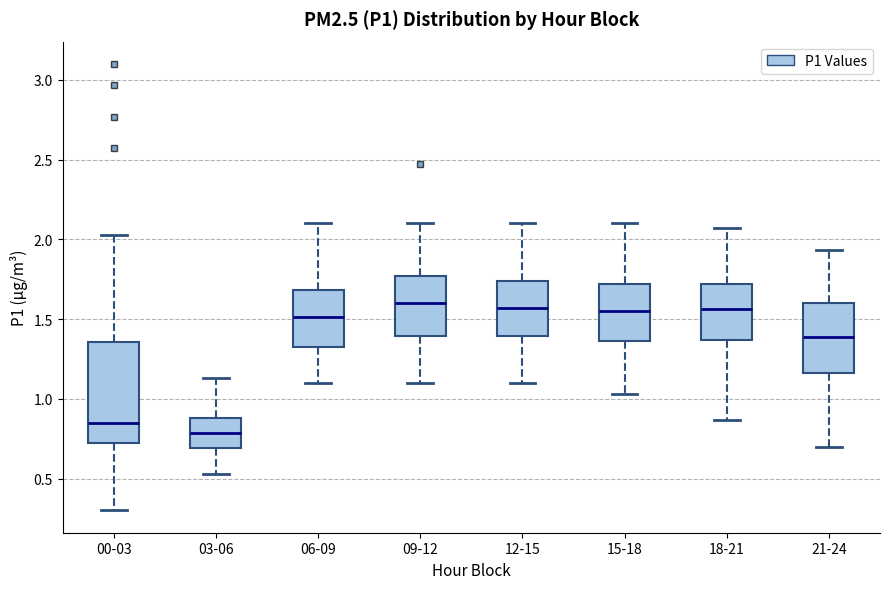

Comparing the boxes themselves (not the whiskers), which one is the tallest?

00-03